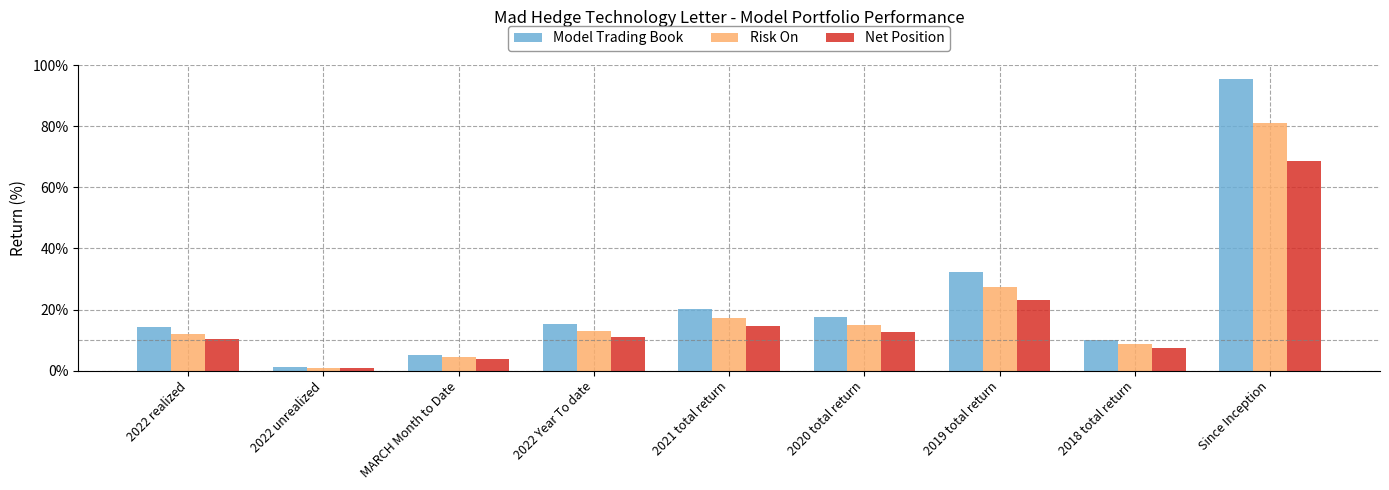

Are the bars horizontal?

No